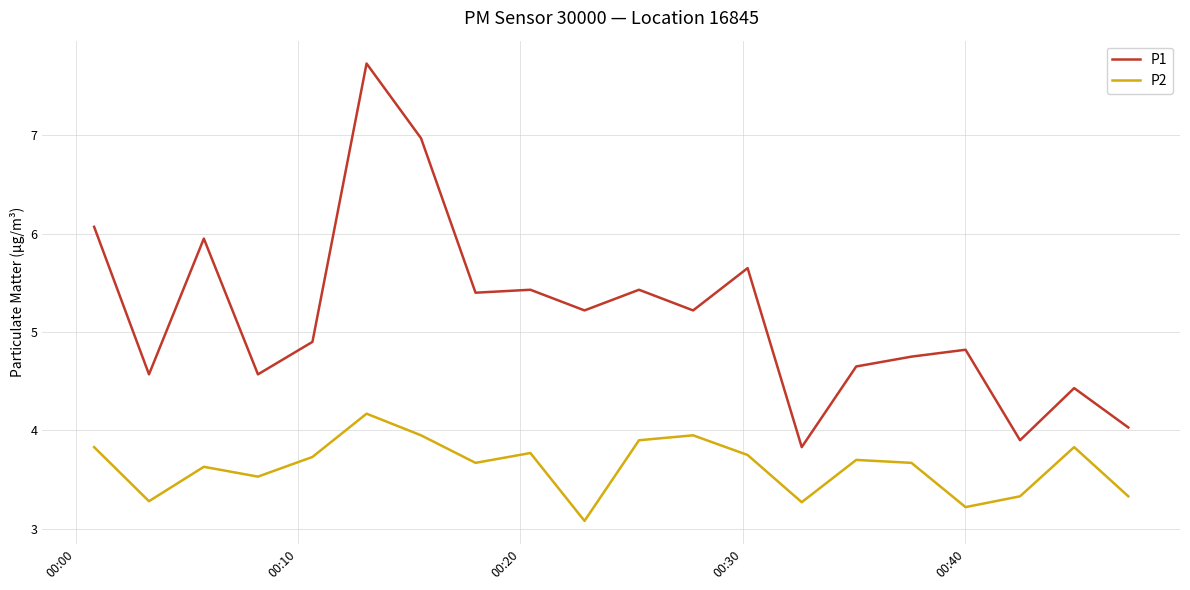

True or false: P2 and P1 intersect in this chart.

False